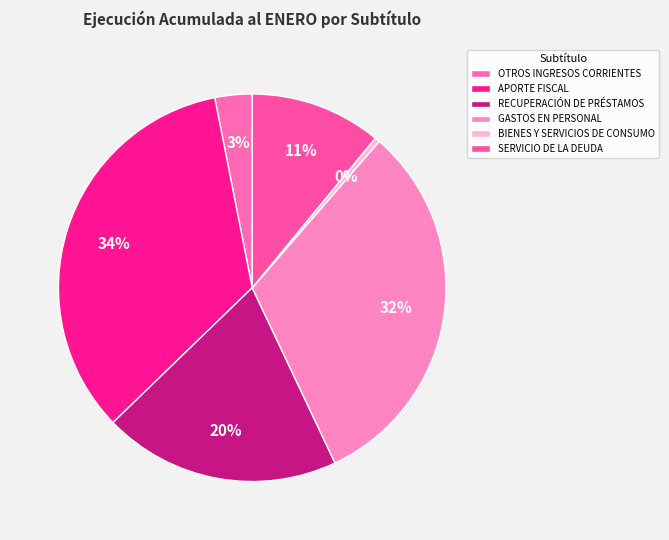

What is the largest slice in the pie chart?

APORTE FISCAL